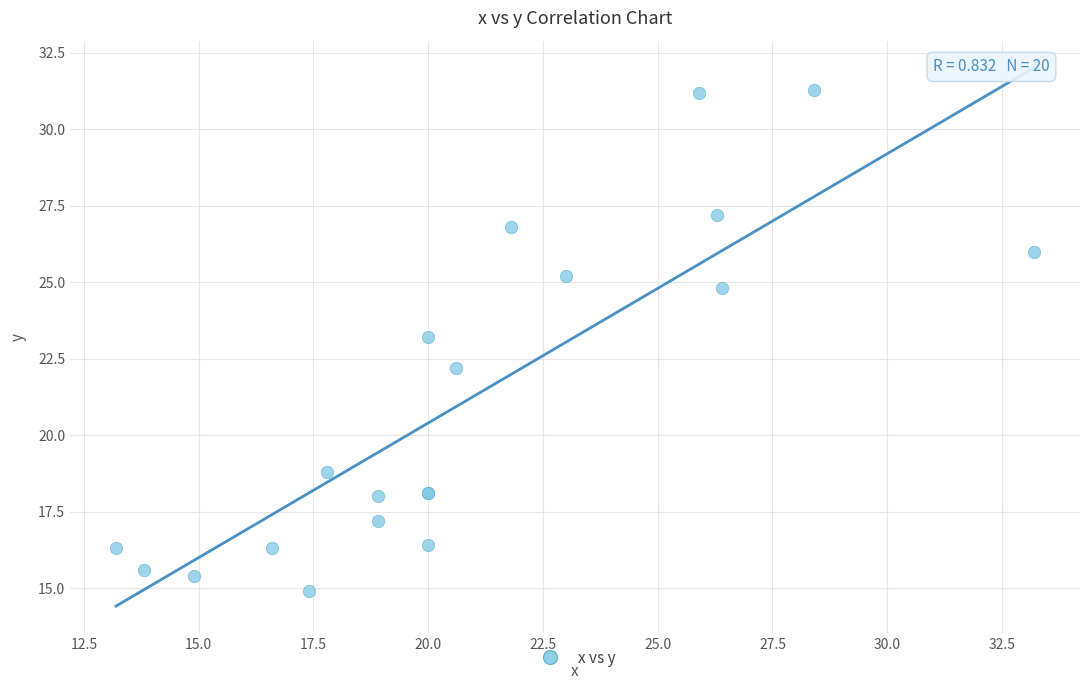

What Y value in the scatter plot is closest to 23?

23.2